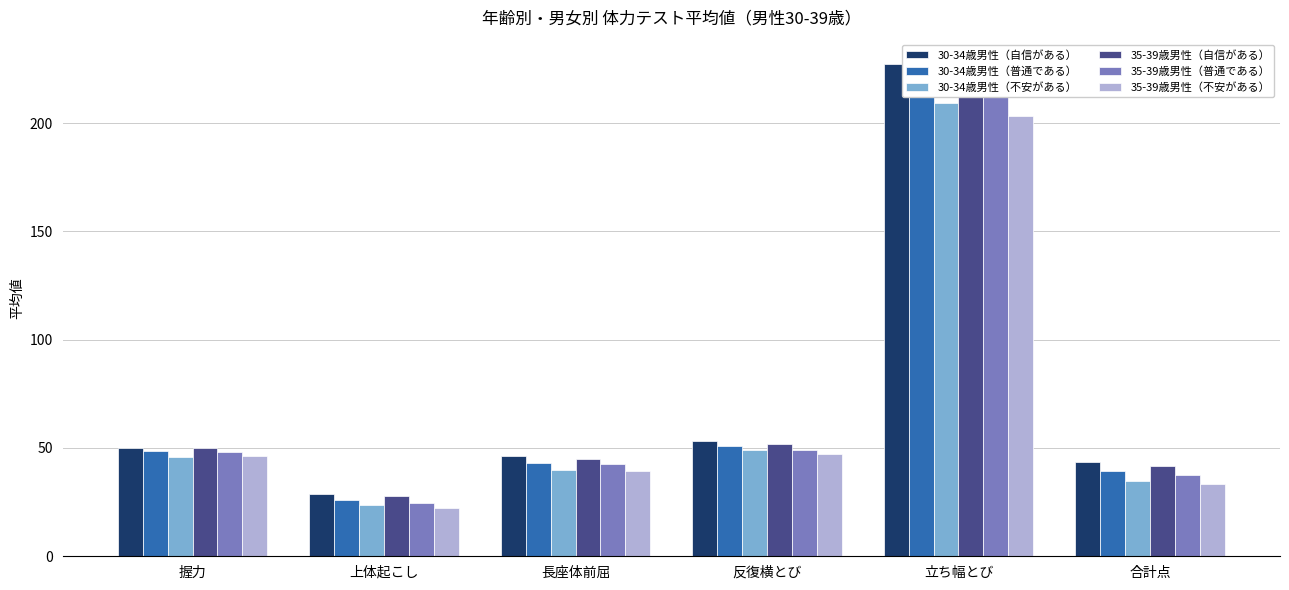

How many bars are there in total?

36